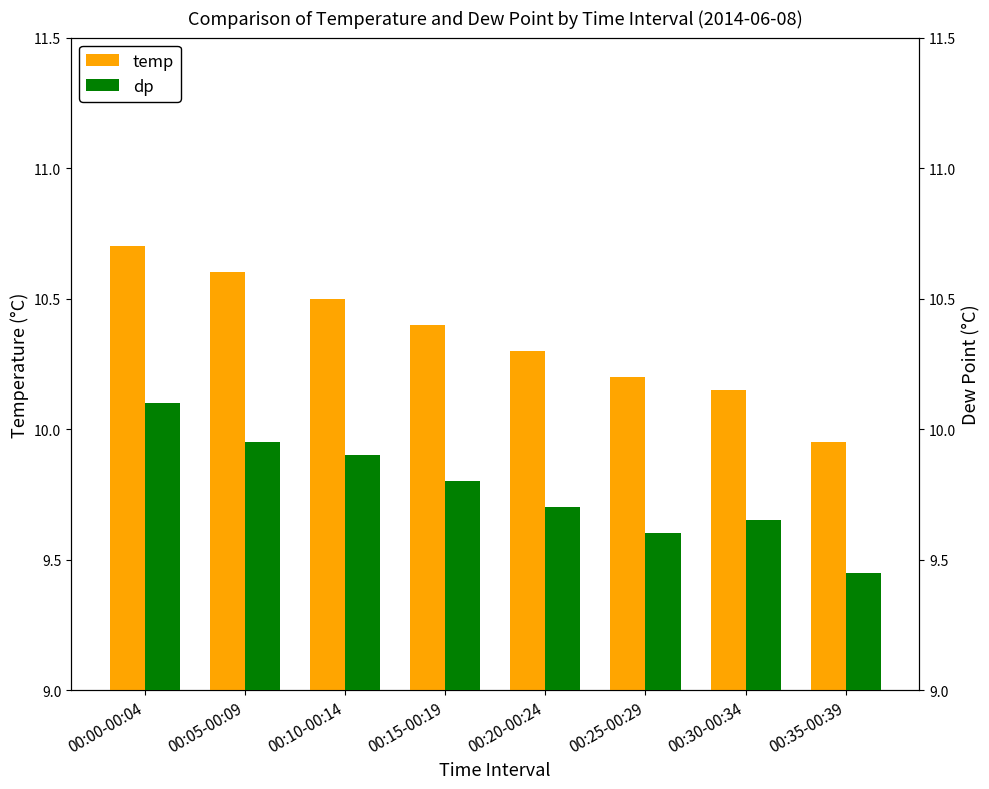

The value of dp at 00:10-00:14 is 9.9. True or false?

True